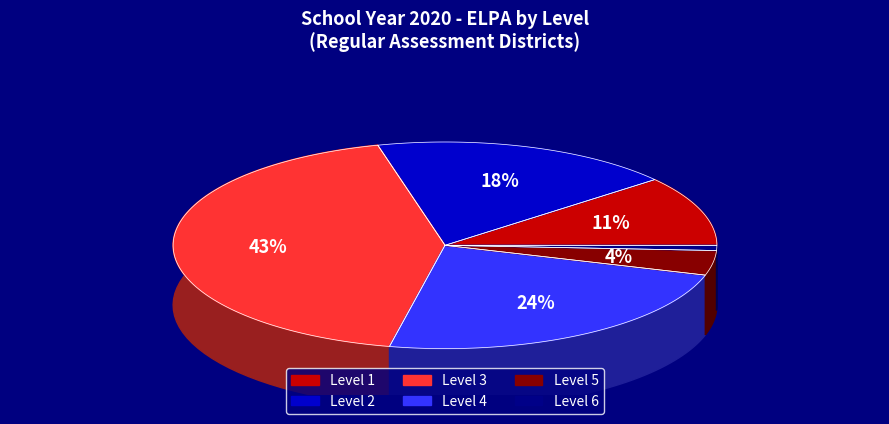

At Level 6, list the series in order from largest to smallest.

Level 3, Level 4, Level 2, Level 1, Level 5, Level 6